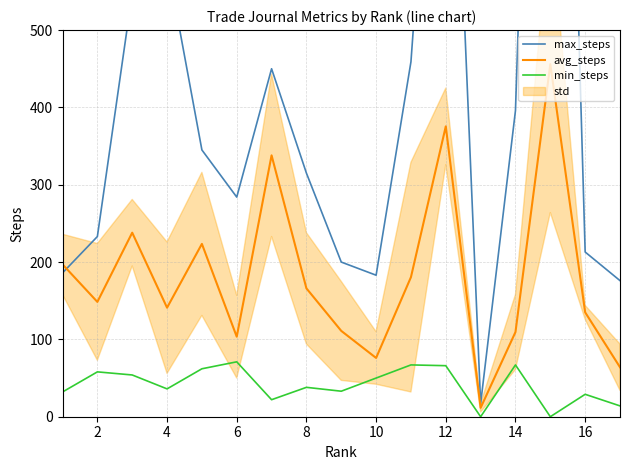

What is the highest value of the min_steps series?

71.0